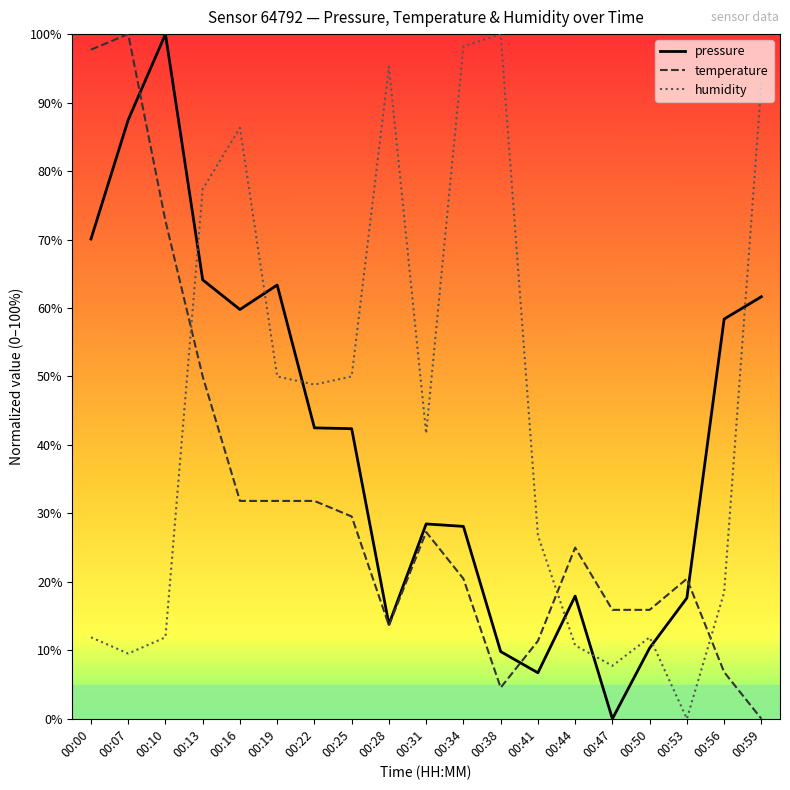

How many categories are shown in the chart?

19